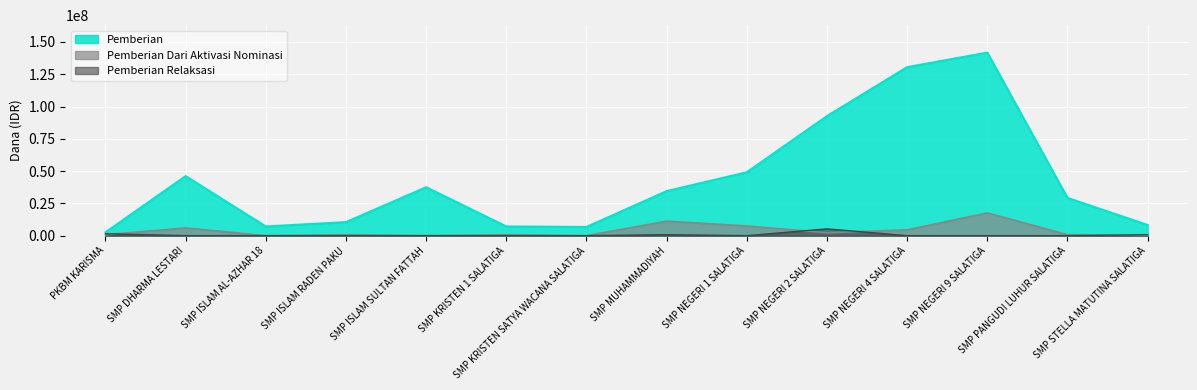

True or false: Pemberian Dari Aktivasi Nominasi and Pemberian cross at least once.

False